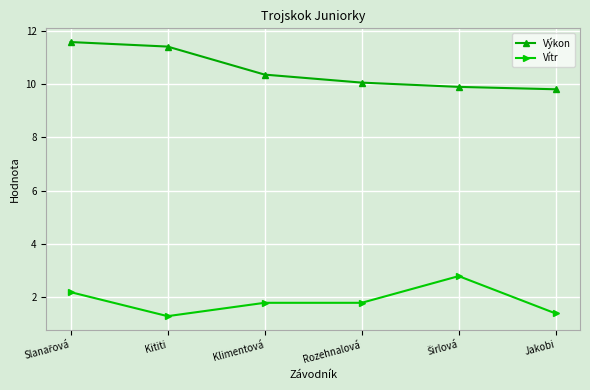

List the series in order of their peak value, highest first.

Výkon, Vítr